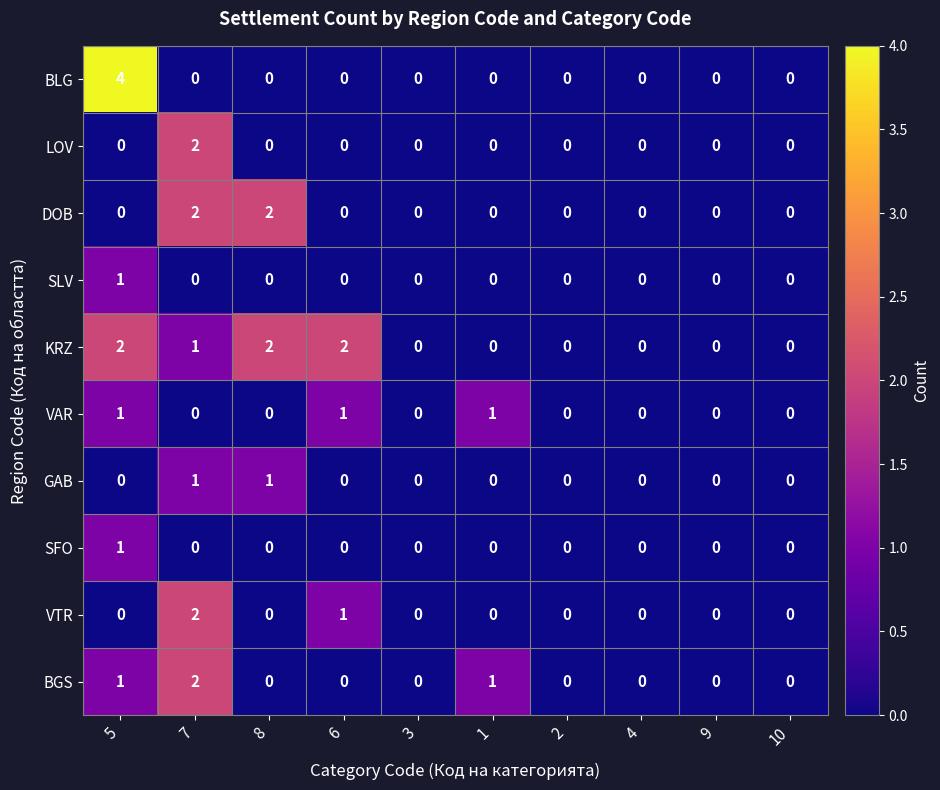

The LOV series shows 0 at 9. True or false?

True